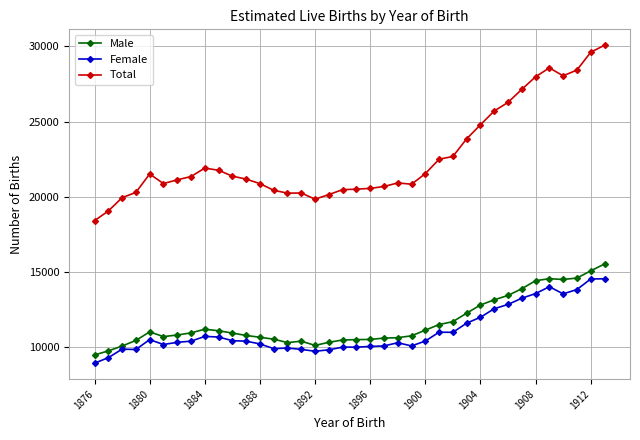

True or false: Female and Total intersect in this chart.

False